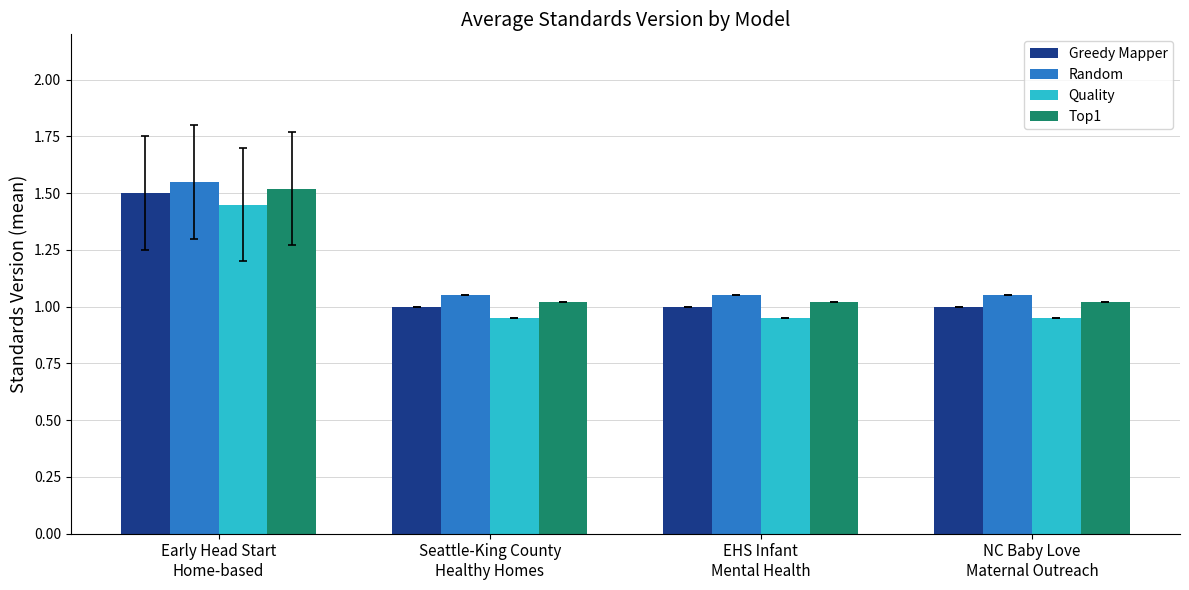

How many groups of bars are there?

4